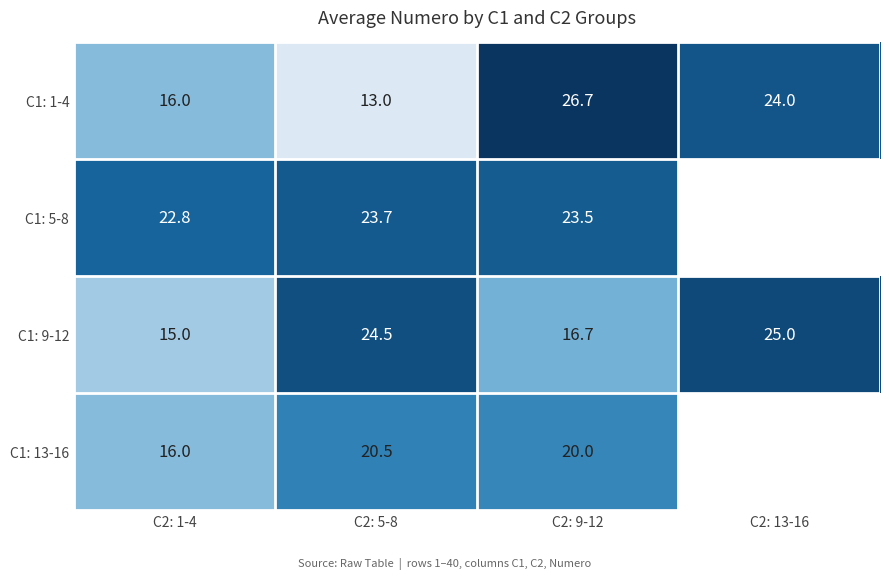

How many categories are shown in the chart?

4